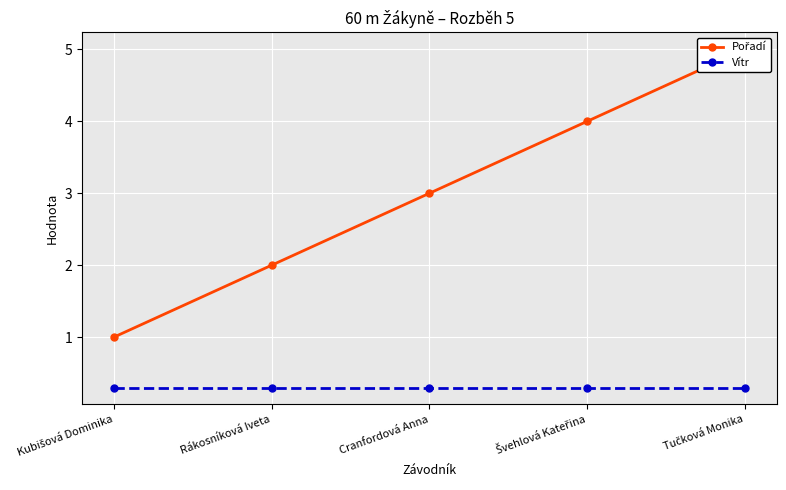

Which label corresponds to the smallest value in the chart?

Kubišová Dominika